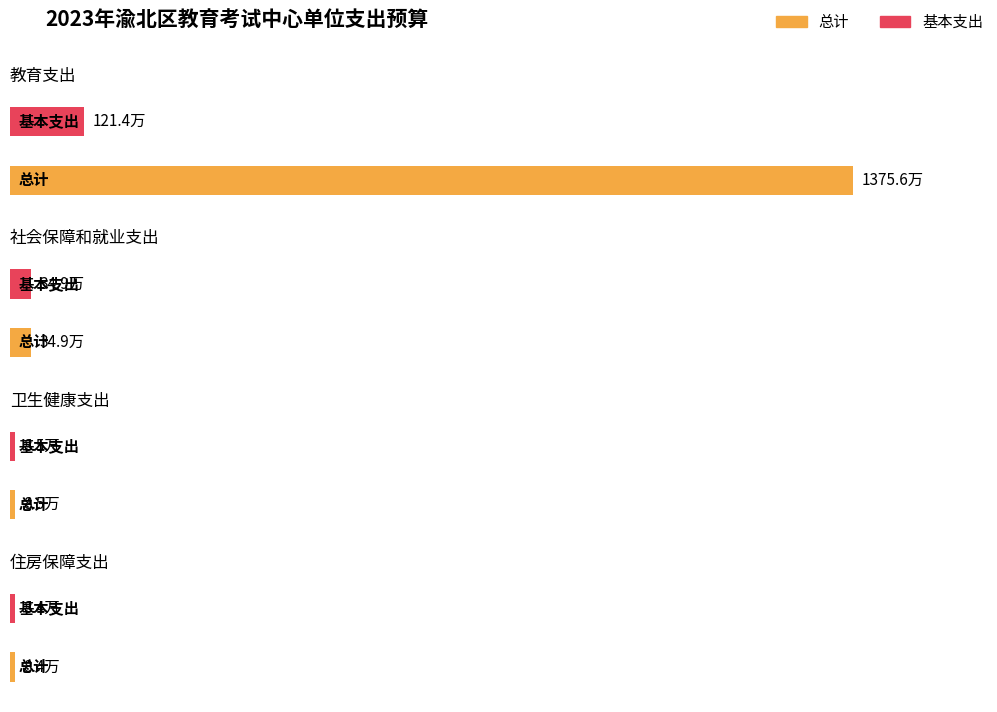

List the series in order of their peak value, lowest first.

基本支出, 总计